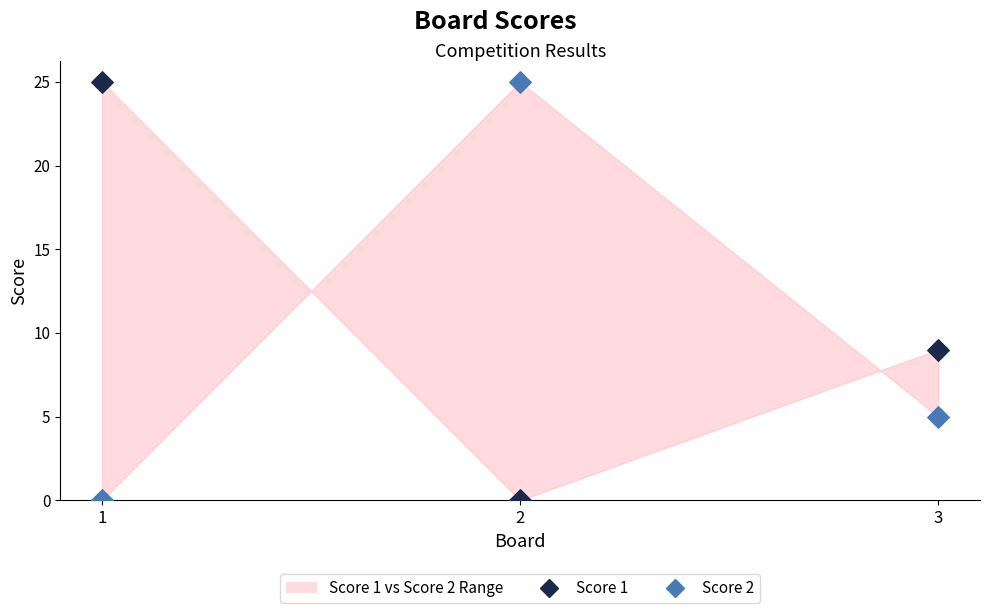

Across all series, what Y value is closest to 12?

9